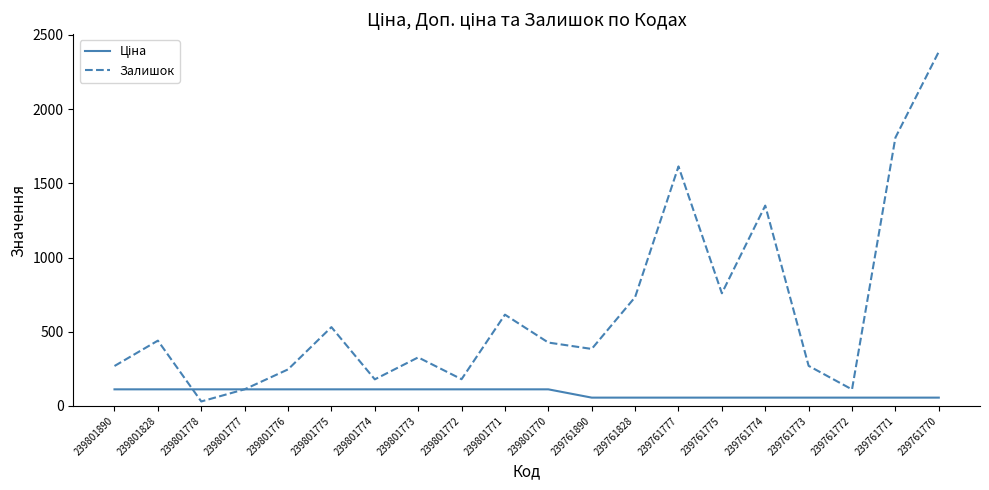

At which label is Залишок closest to 1208?

239761774